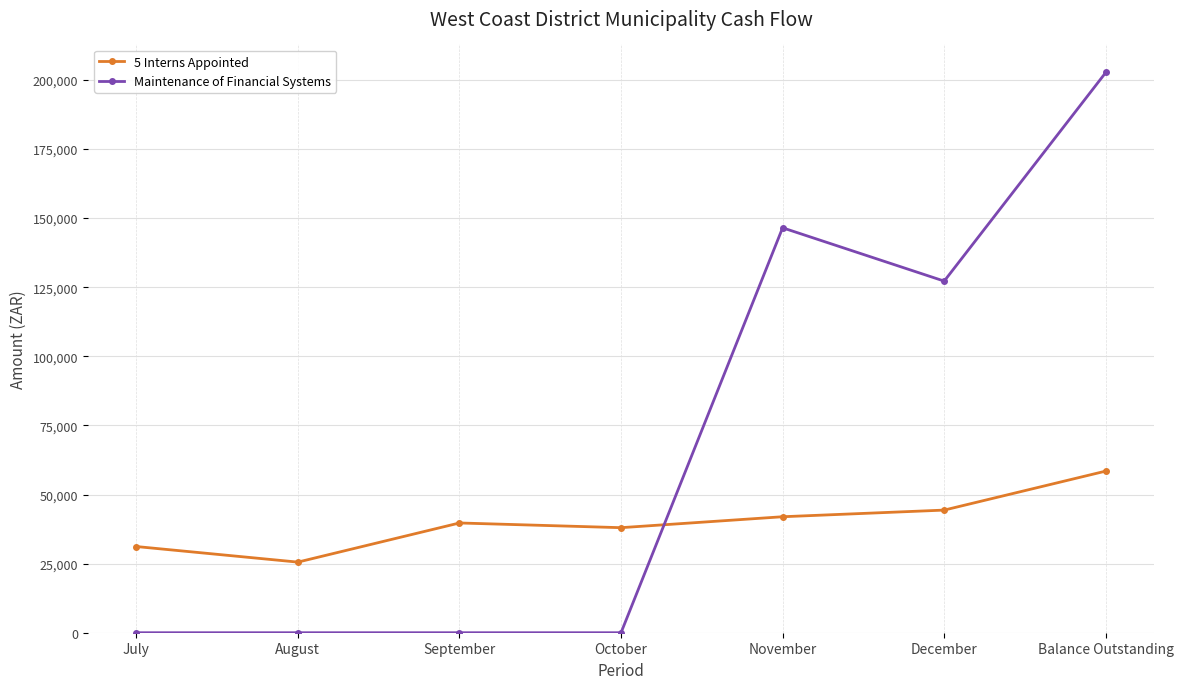

True or false: 5 Interns Appointed has a value of 25542 at August.

True